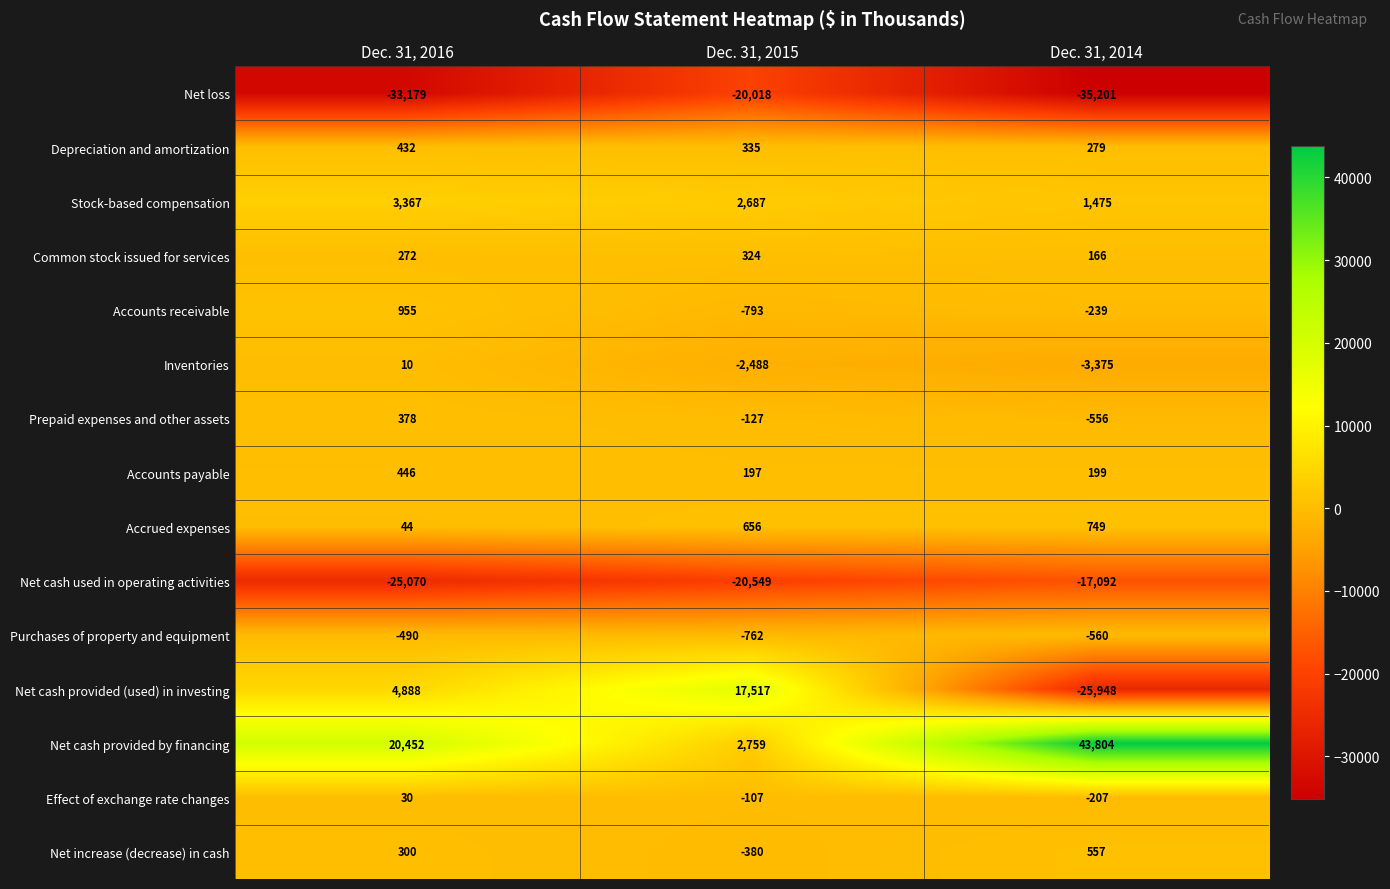

How many data points in Net cash used in operating activities are less than -20549?

1